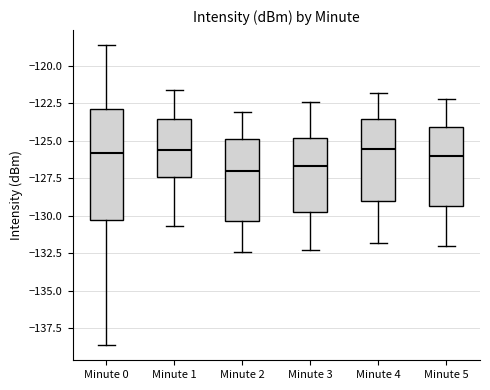

Which box is the tallest, from its lower edge to its upper edge?

Minute 0